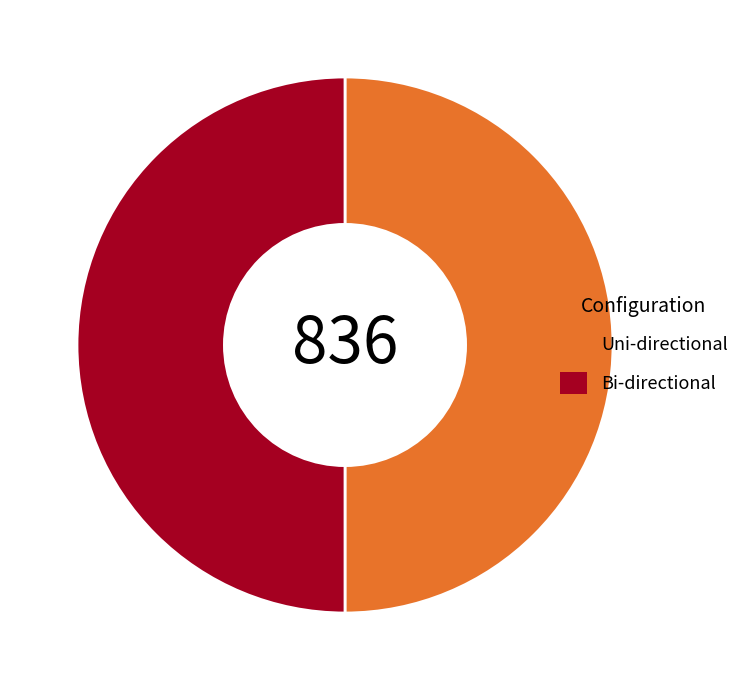

Do Bi-directional and Uni-directional together represent more than half of the pie?

Yes